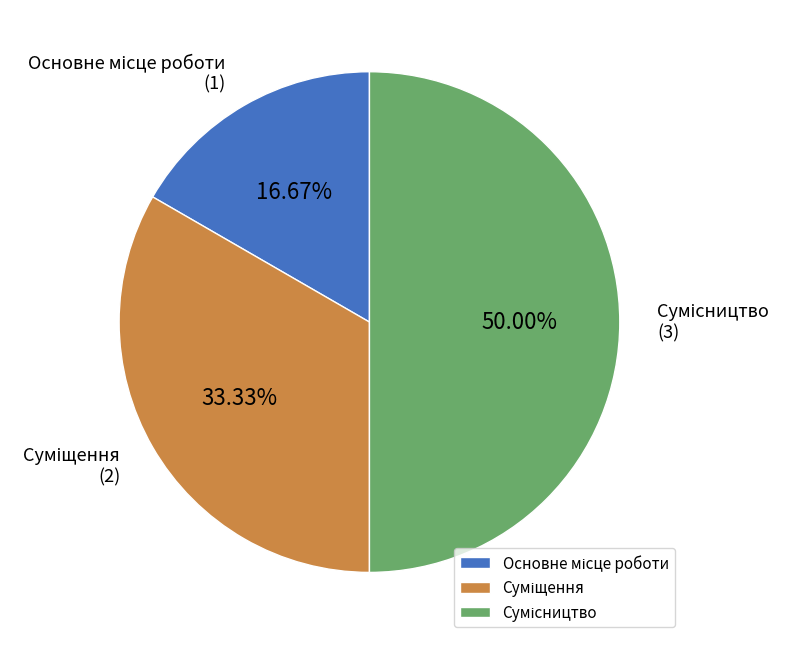

Count the number of slices in the pie.

3